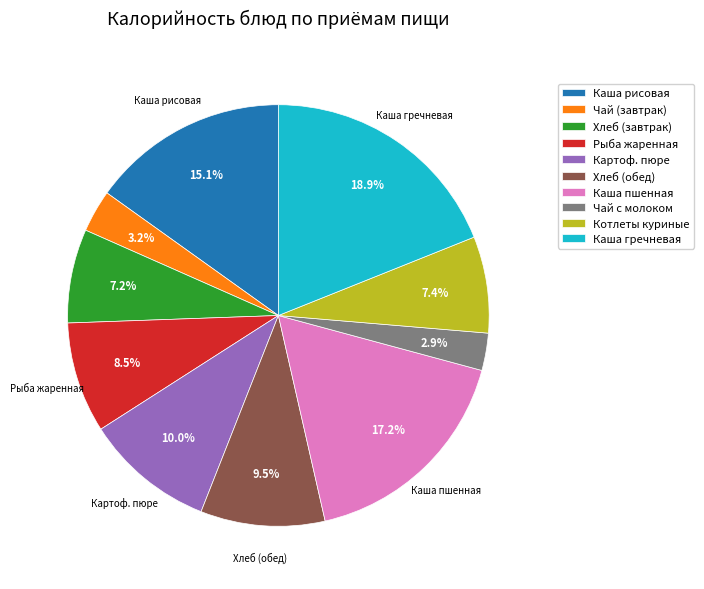

Do Хлеб (обед) and Чай с молоком together represent more than half of the pie?

No